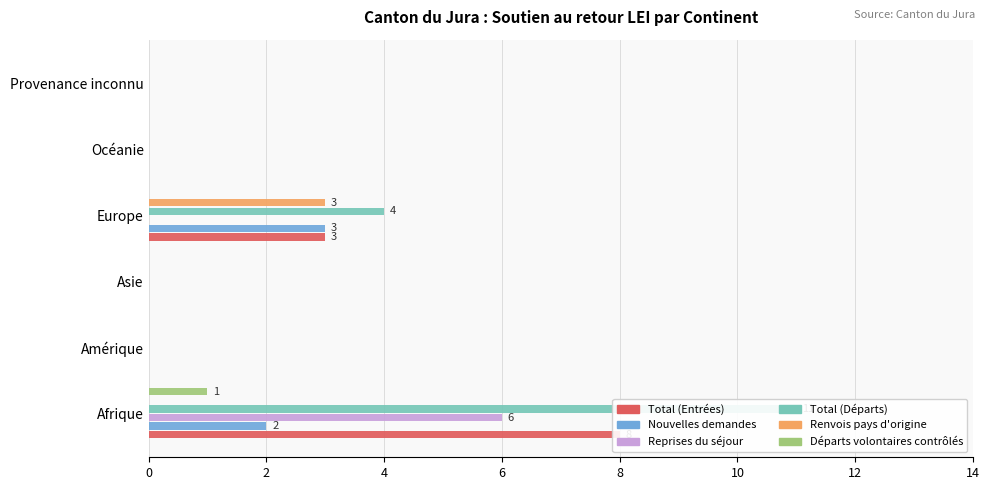

How many values in Renvois pays d'origine are above zero?

1